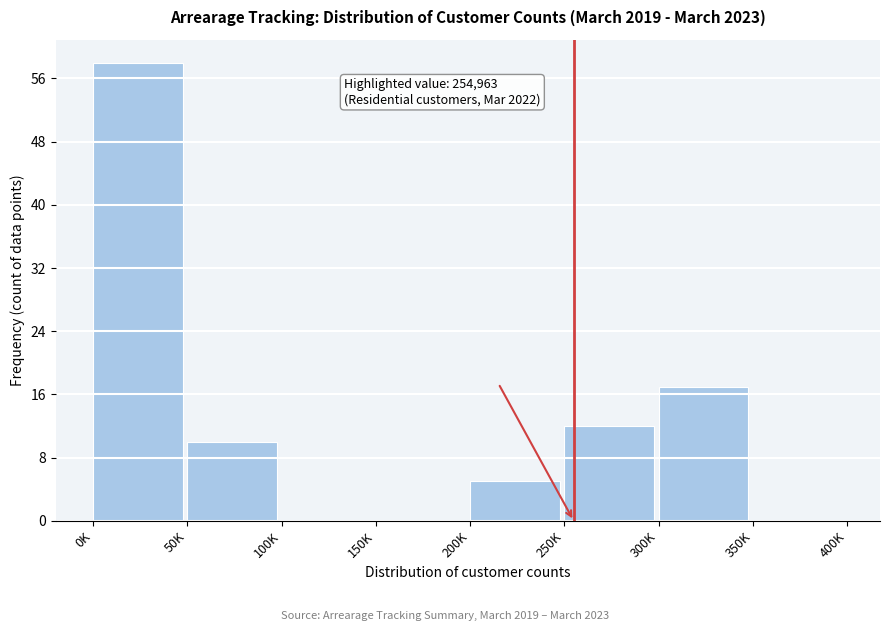

Reading right to left, what are all the values shown in this chart?

350K=0	300K=17	250K=12	200K=5	150K=0	100K=0	50K=10	0K=58